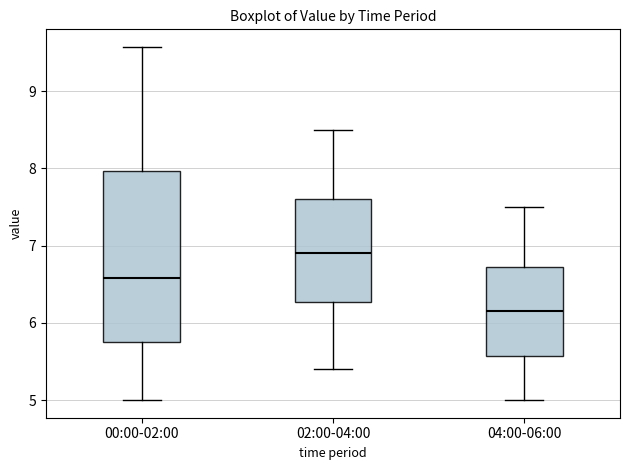

Which box is the tallest, from its lower edge to its upper edge?

00:00-02:00